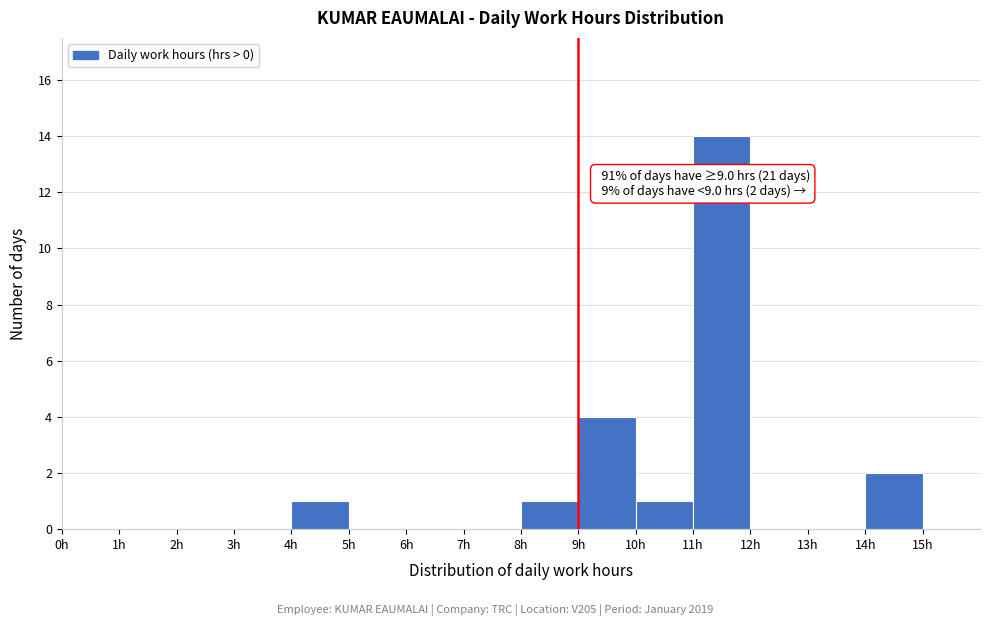

Over which range of the x-axis is the bar tallest?

11 to 12